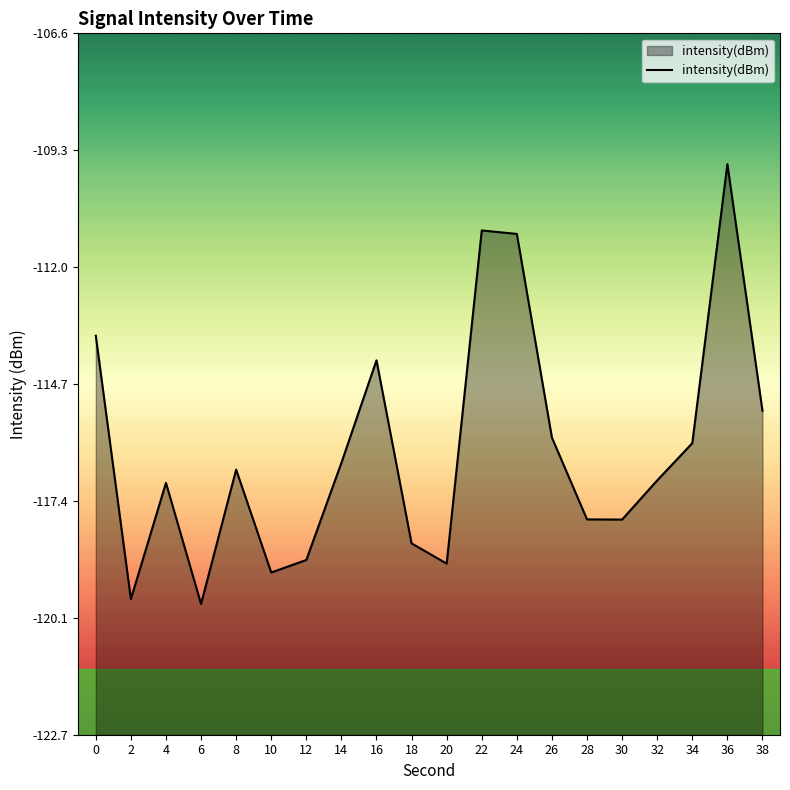

Is it true that the value at 30 is -185.2?

False